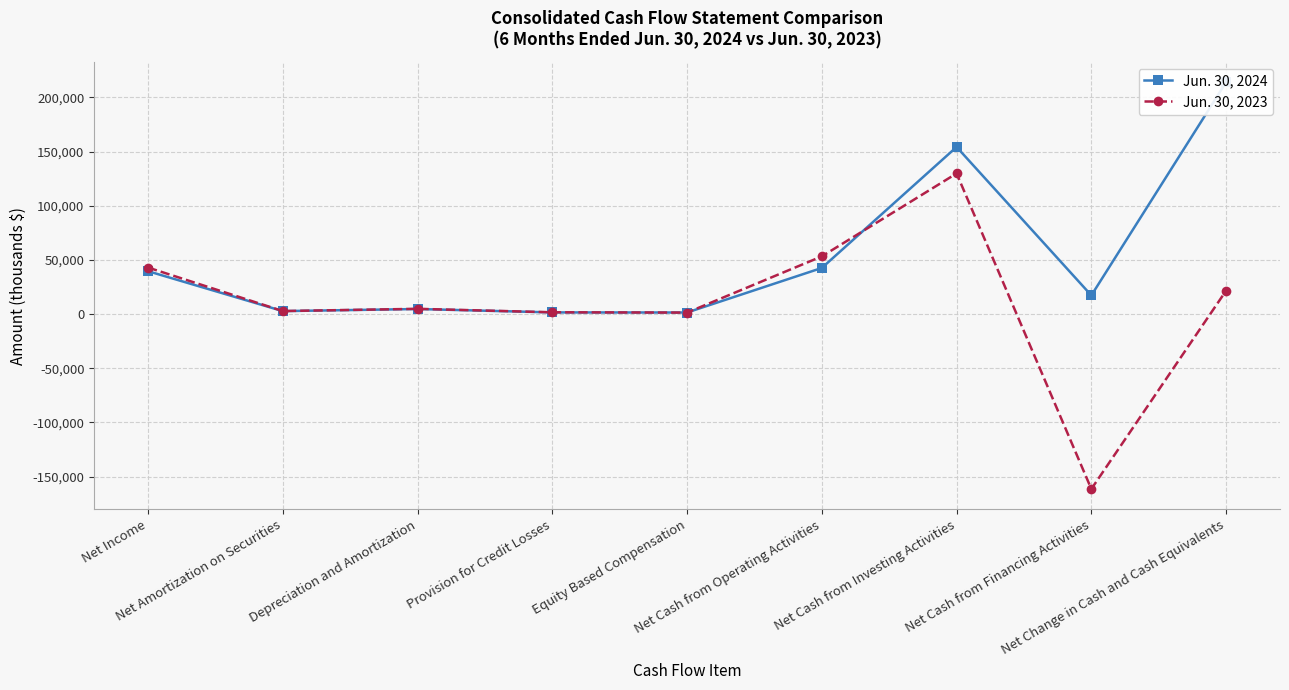

At which label is Jun. 30, 2024 closest to 107713?

Net Cash from Investing Activities